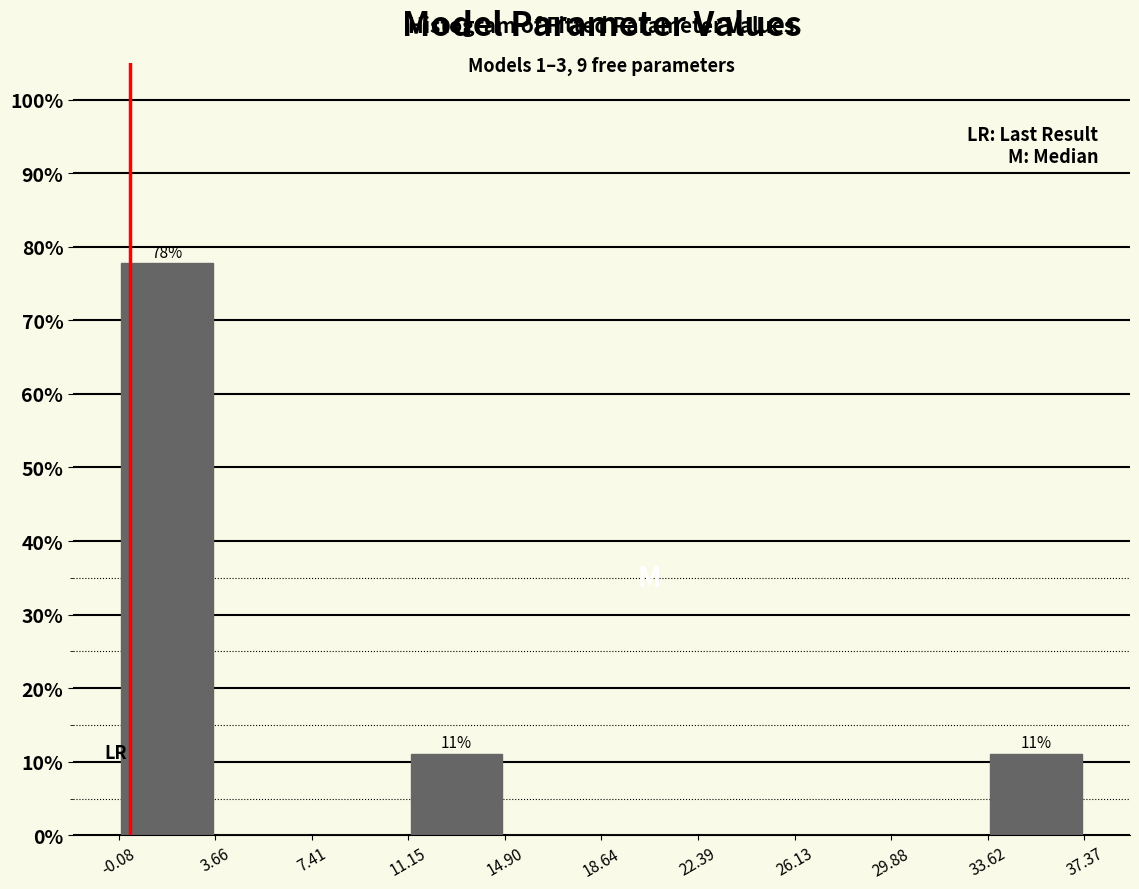

Over which range of the x-axis is the bar tallest?

-0.08 to 3.66